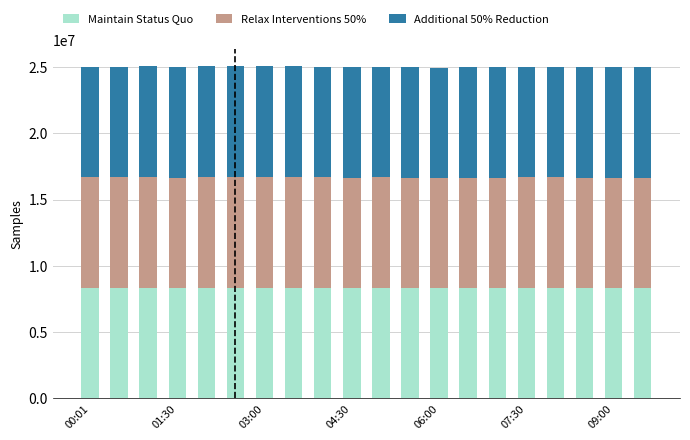

What is the average value of the Maintain Status Quo series?

8330500